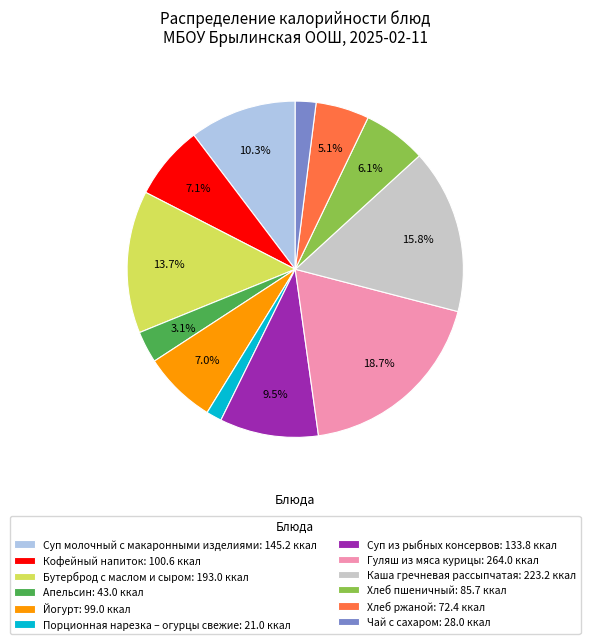

Does Йогурт represent more than half of the total?

No